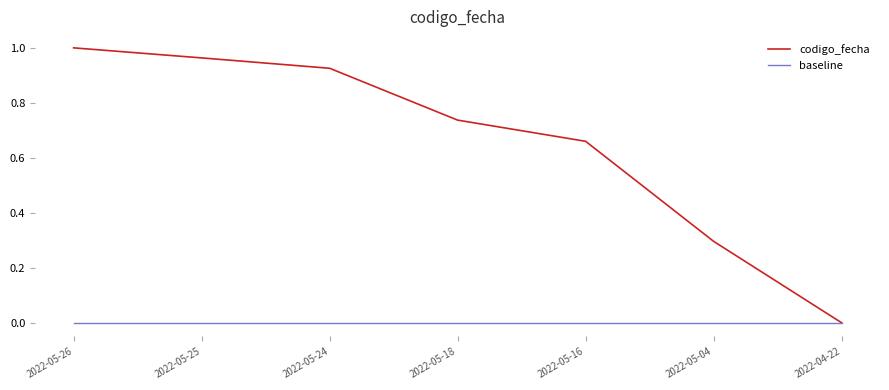

Which series has the largest range (max minus min)?

codigo_fecha